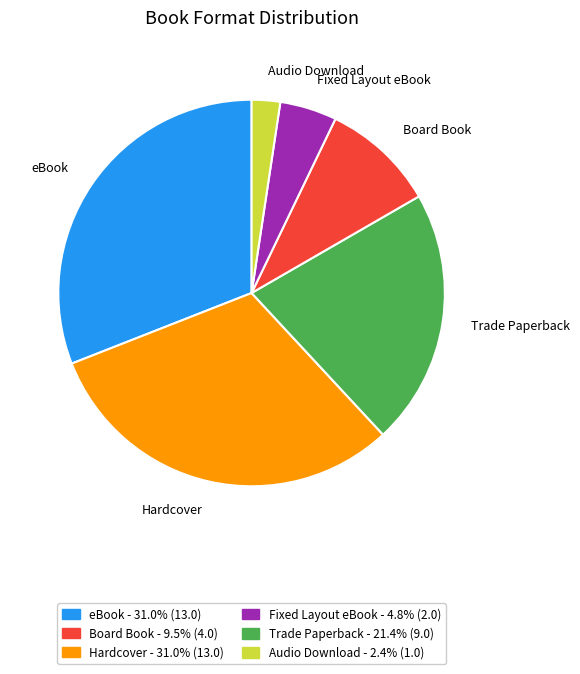

The eBook slice represents 31% of the pie. True or false?

True